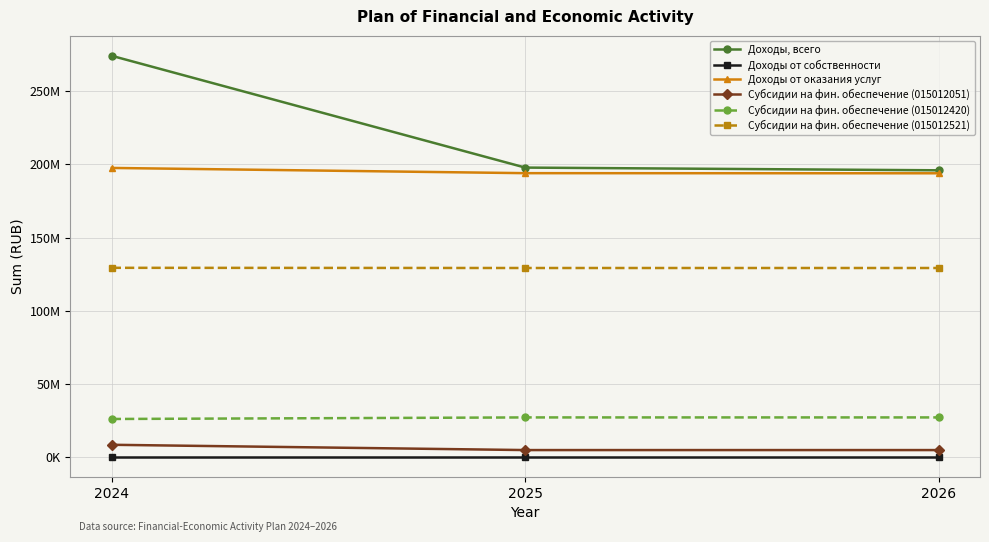

Which series changed the most between 2024 and 2026?

Доходы, всего